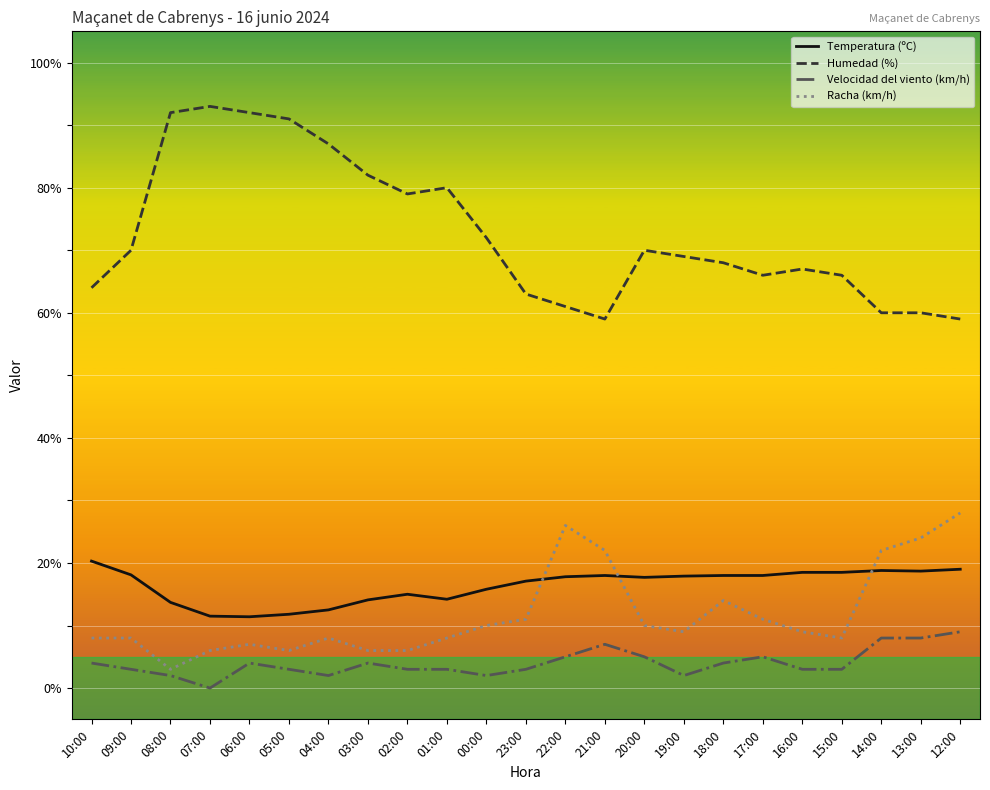

Which series has the widest spread of values?

Humedad (%)